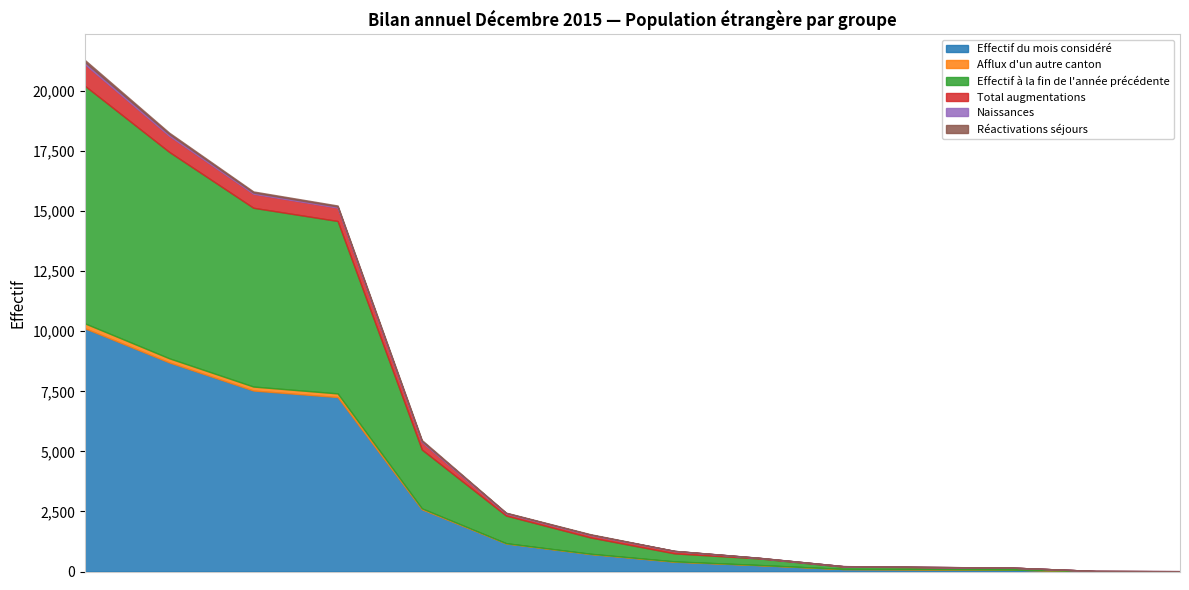

Rank the categories by Afflux d'un autre canton value from highest to lowest.

Total Général, Europe, UE-28/AELE, UE-17, États-Tiers, Asie, Afrique, Amérique, UE-2, Autres pays de l'Europe, UE-8, UE-Croatie, Océanie, Provenance inconnu